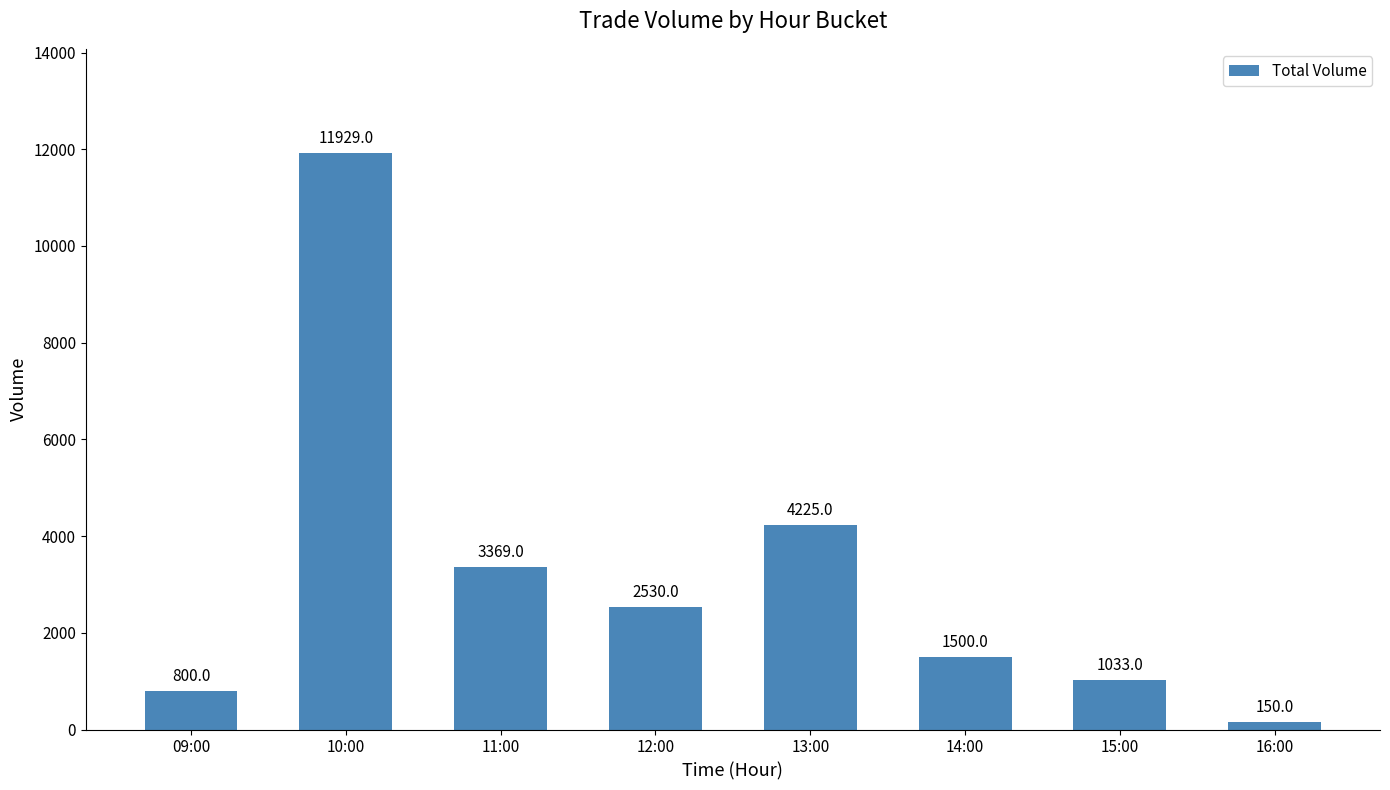

List the labels in order of value, smallest first.

16:00, 09:00, 15:00, 14:00, 12:00, 11:00, 13:00, 10:00